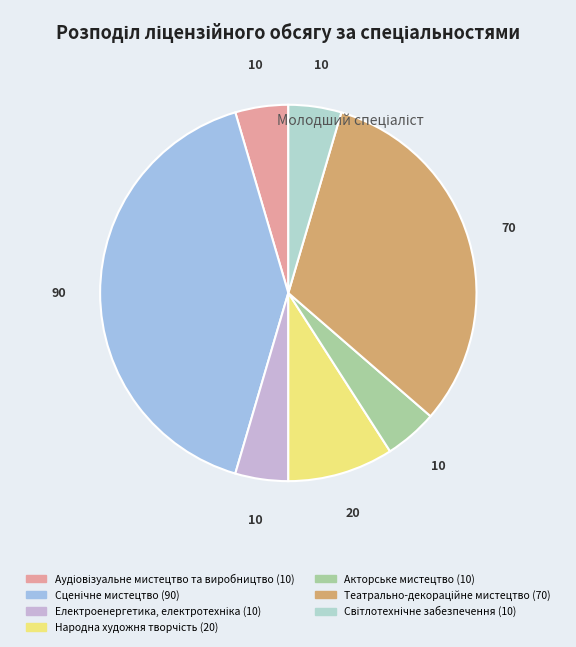

Is there any slice that represents more than half of the pie?

No